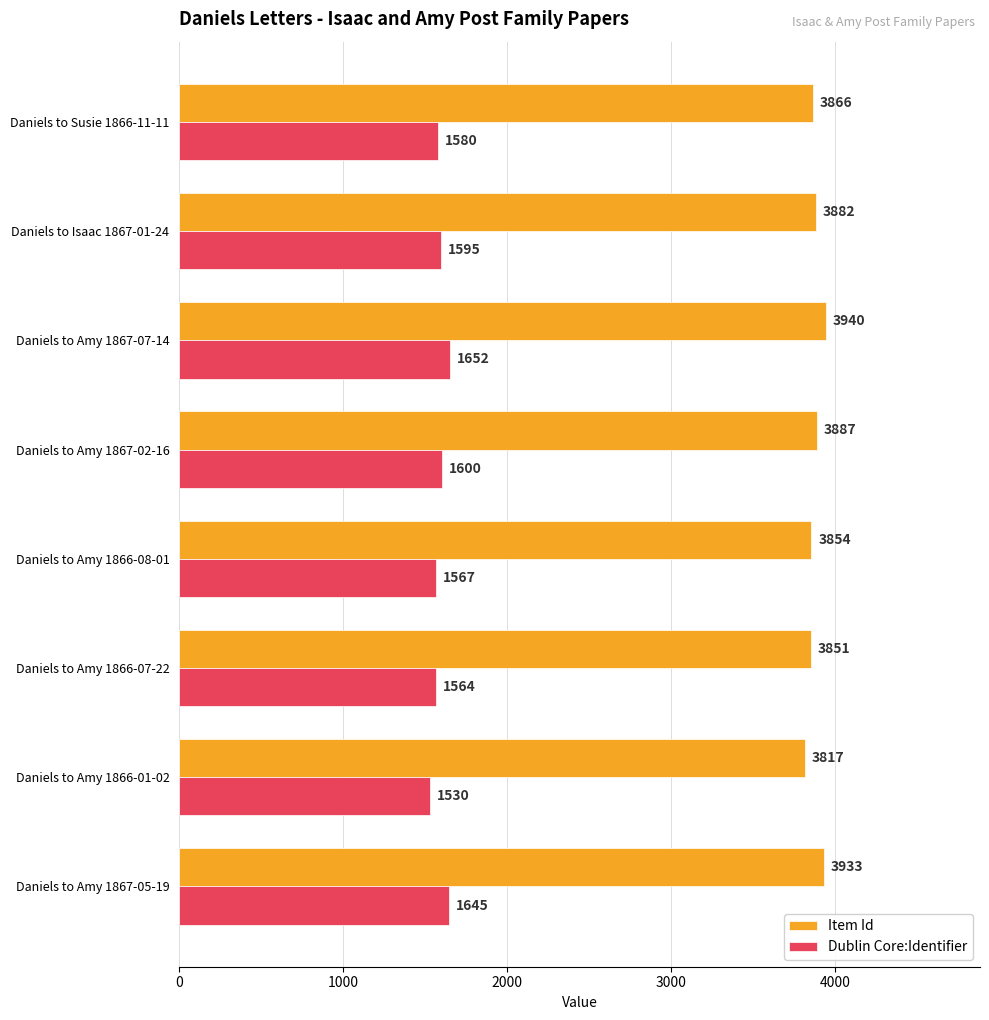

At how many categories does at least one series exceed 2228?

8